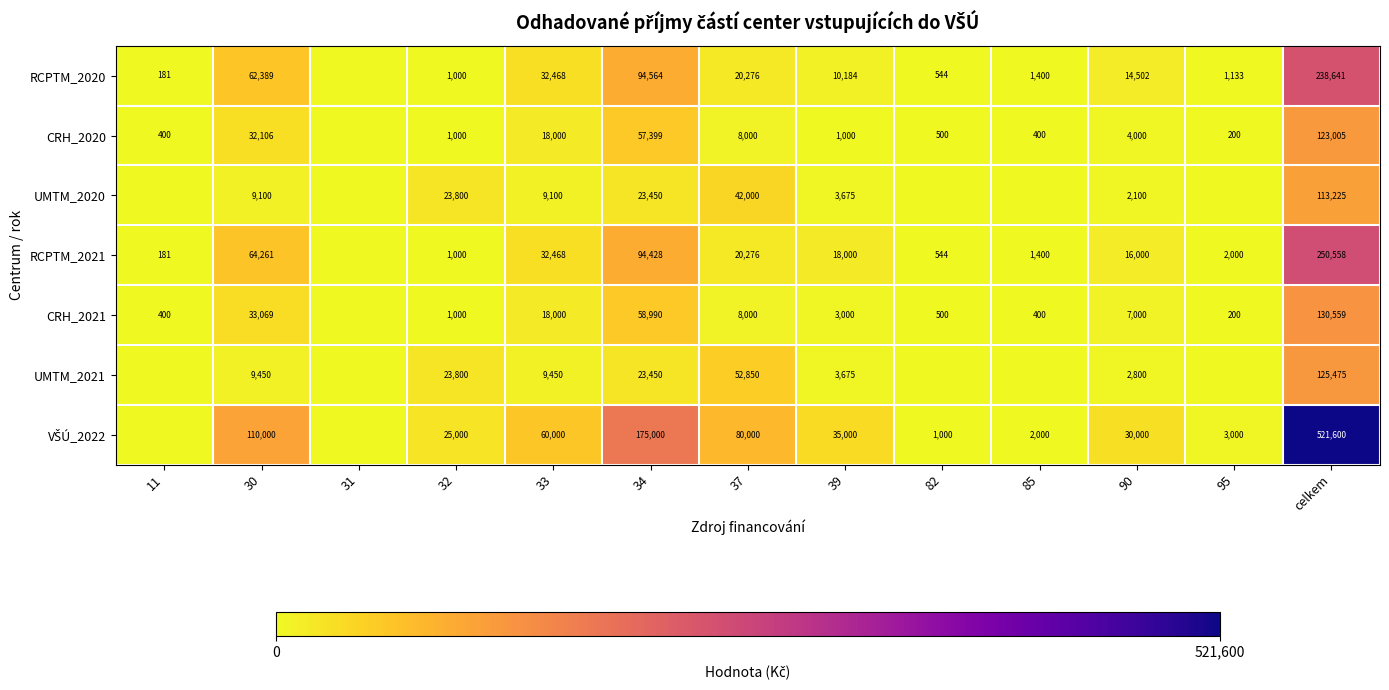

What is the total value across all series at 90?

76402